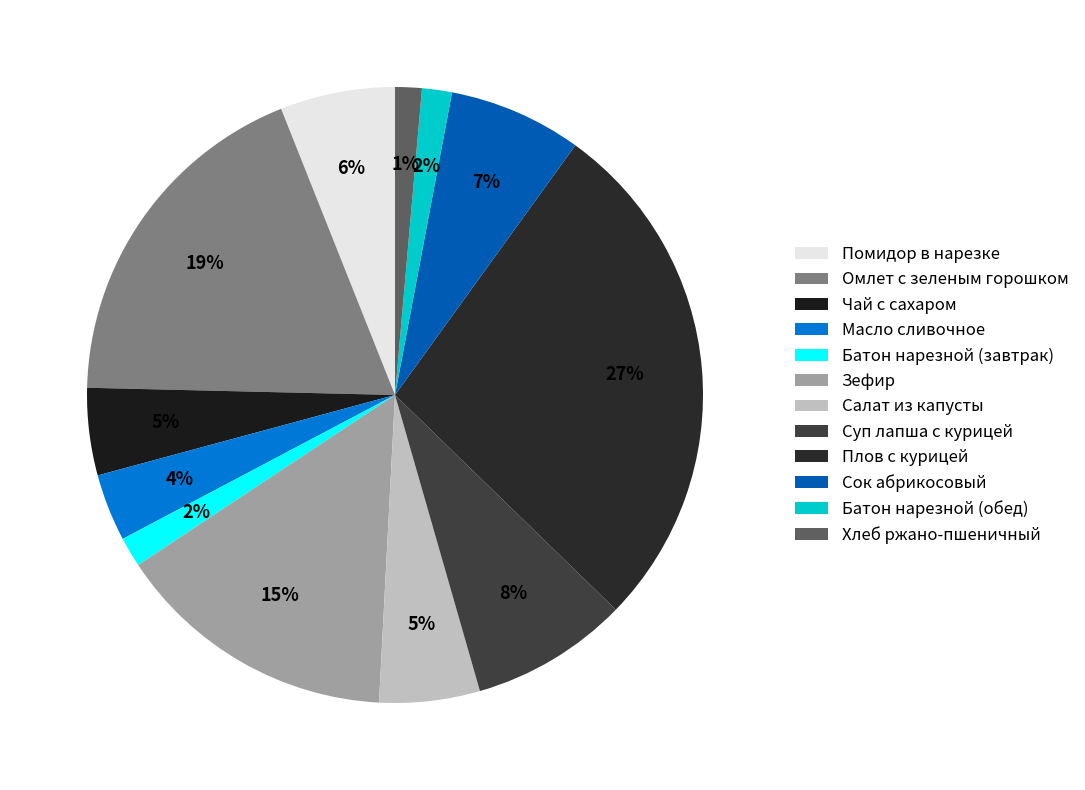

What is the total percentage of Чай с сахаром and Батон нарезной (завтрак)?

6.1%